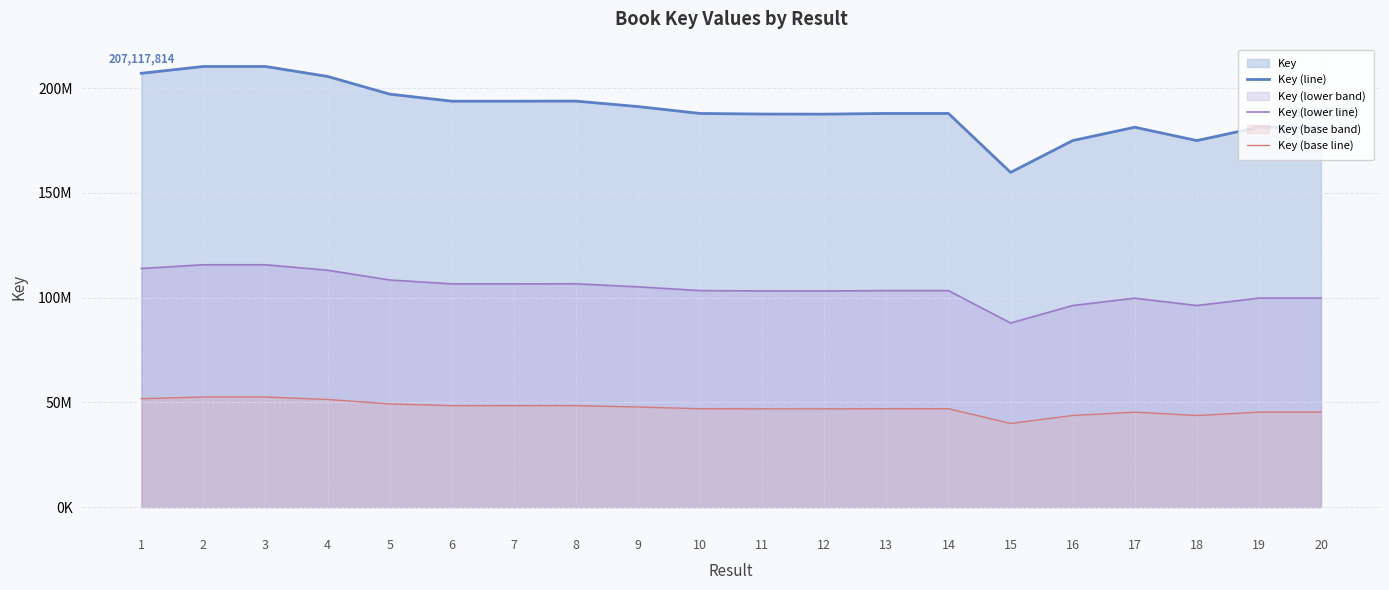

True or false: Key (line) and Key (base line) cross at least once.

False